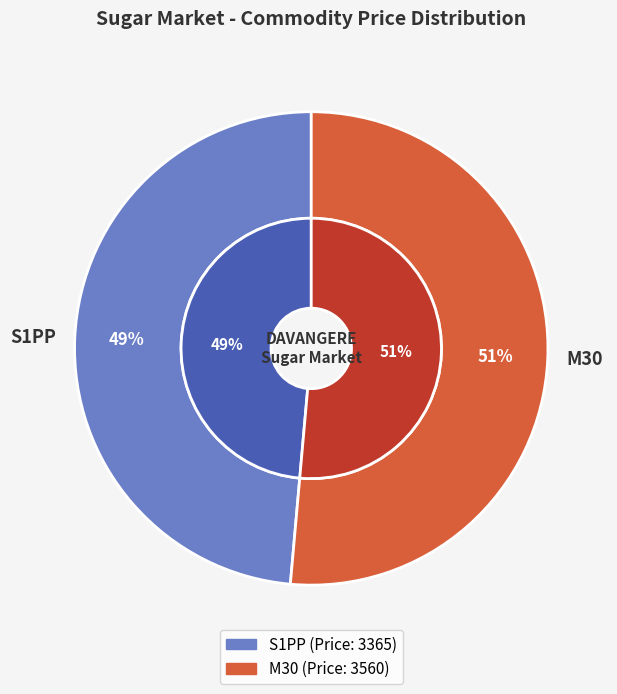

To the nearest percent, what is the difference between the M30 and S1PP slice percentages?

3%